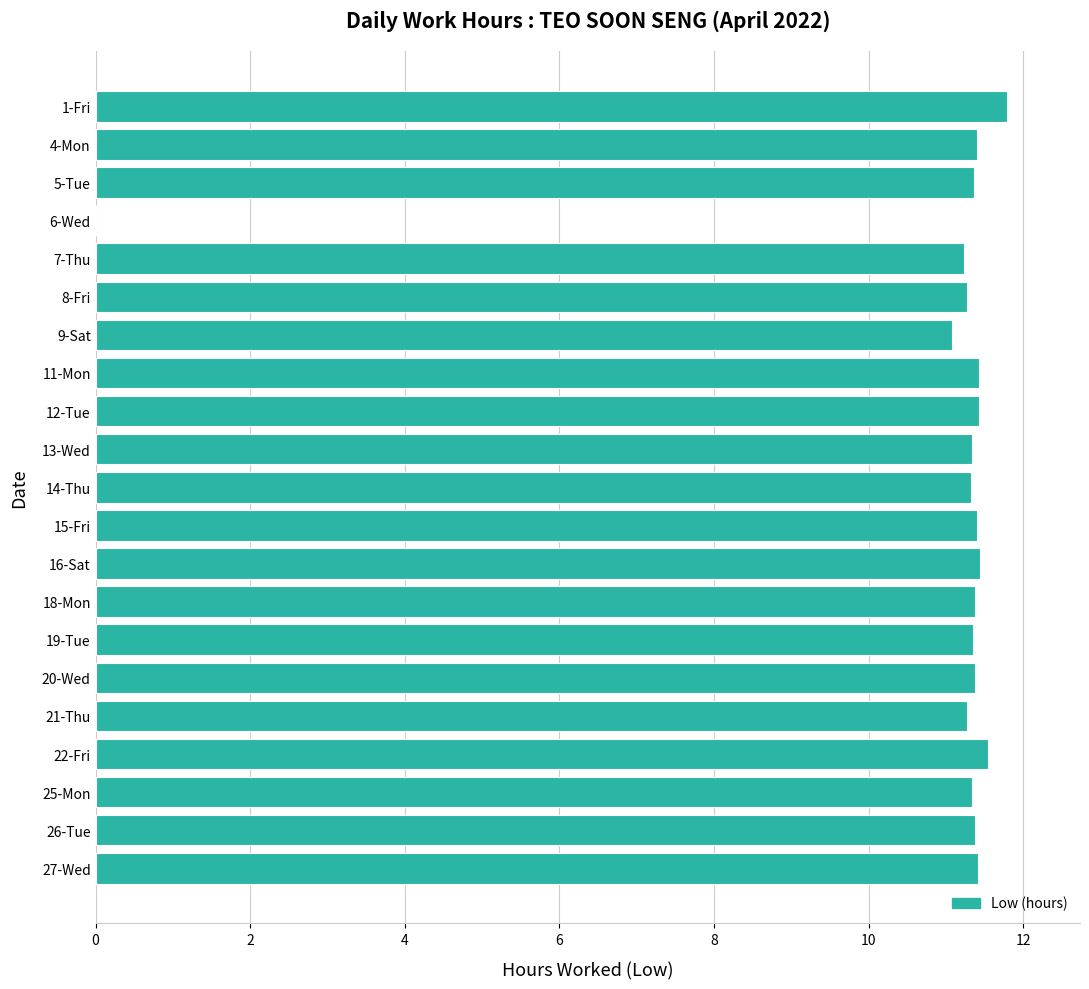

Between 1-Fri and 15-Fri, which is larger?

1-Fri